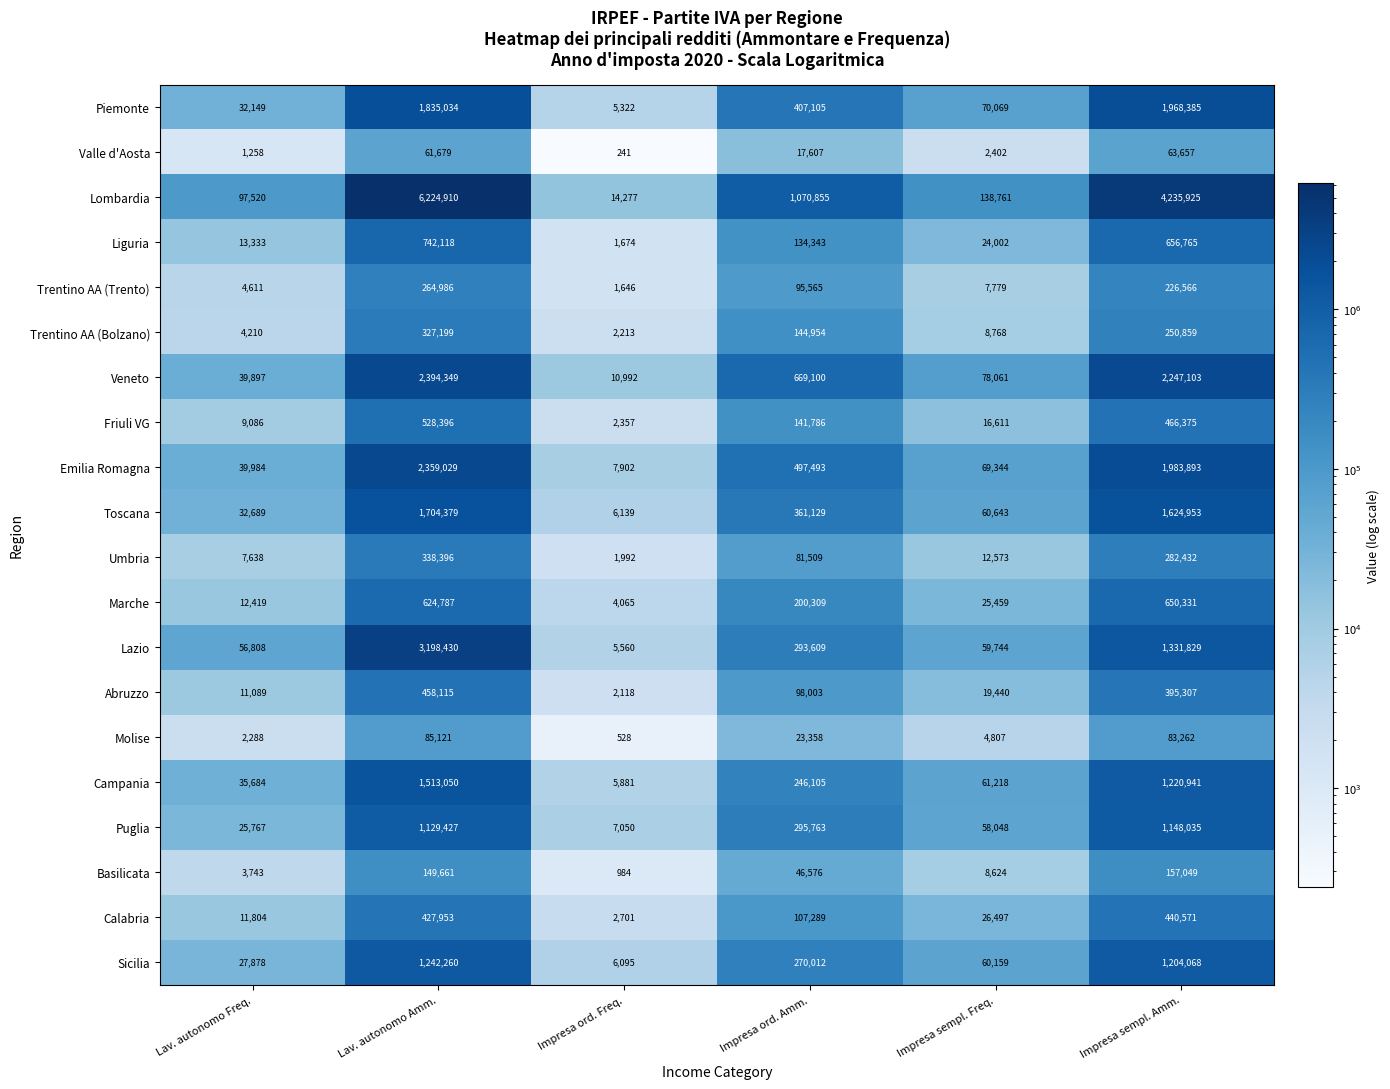

At which category is the sum across all series the highest?

Lav. autonomo Amm.